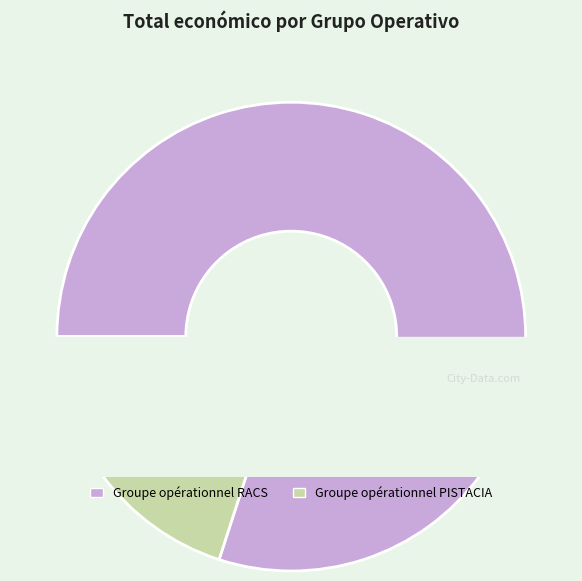

What percentage is the Groupe opérationnel PISTACIA slice, to the nearest percent?

20%